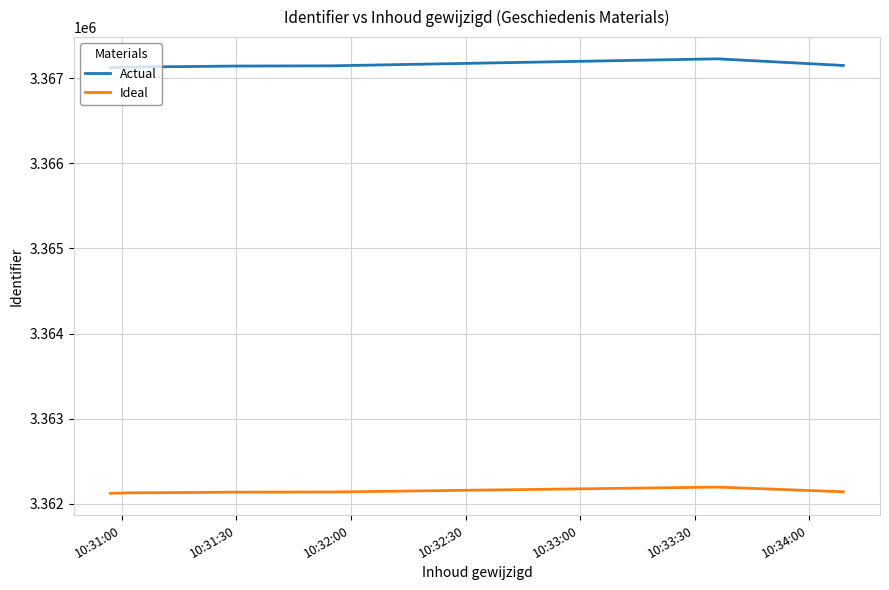

True or false: Actual and Ideal cross at least once.

False